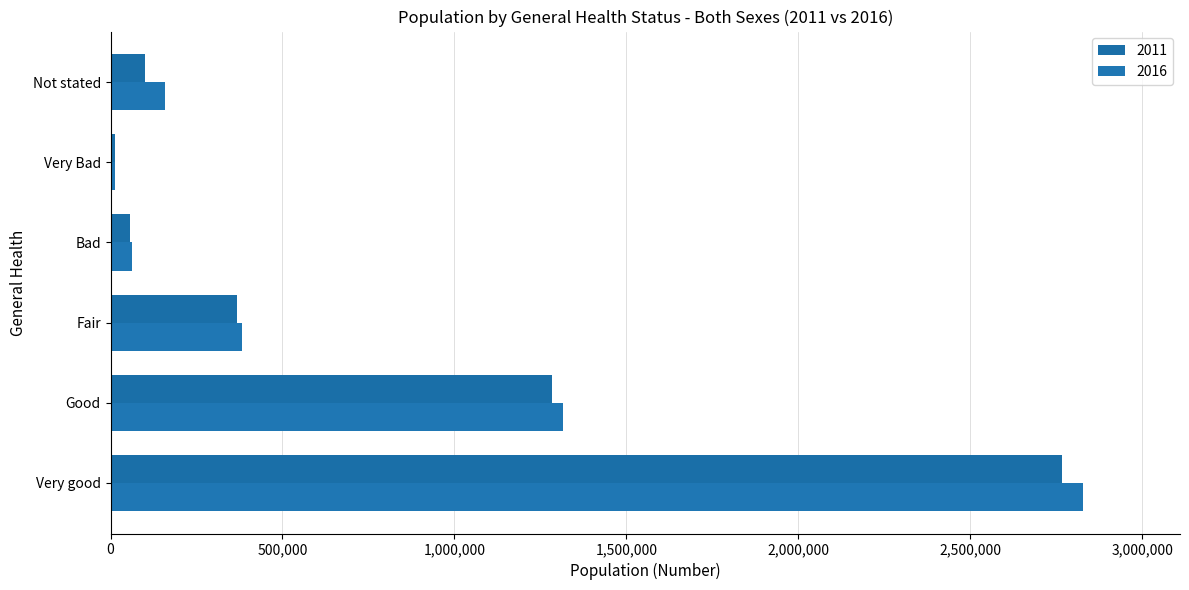

What are all the series names shown in the legend?

2011, 2016